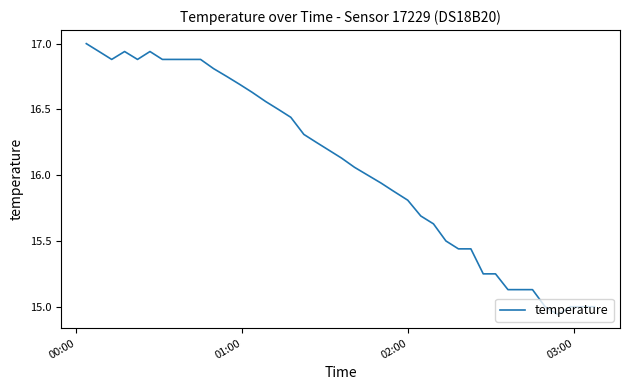

What is the maximum value shown in the chart?

17.0